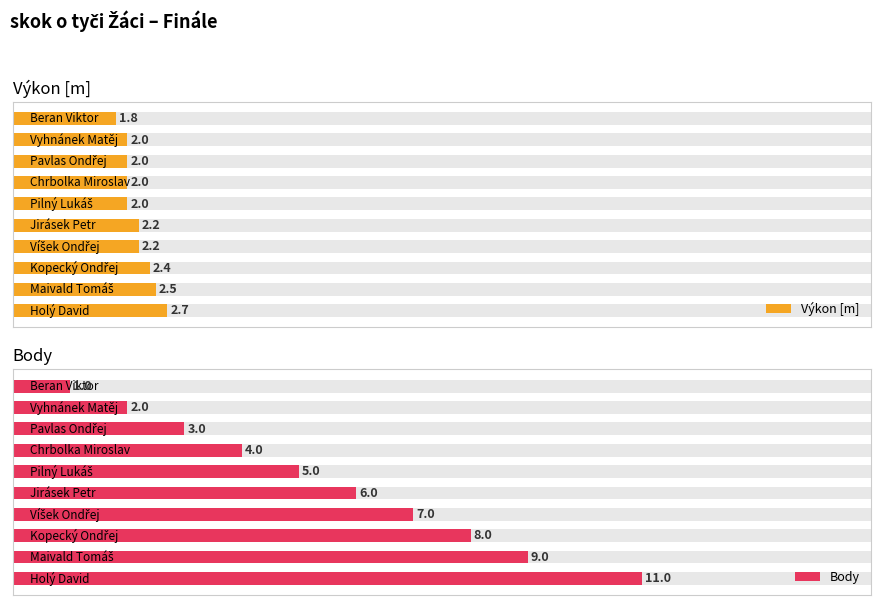

What is the sum of all Výkon [m] values?

21.8